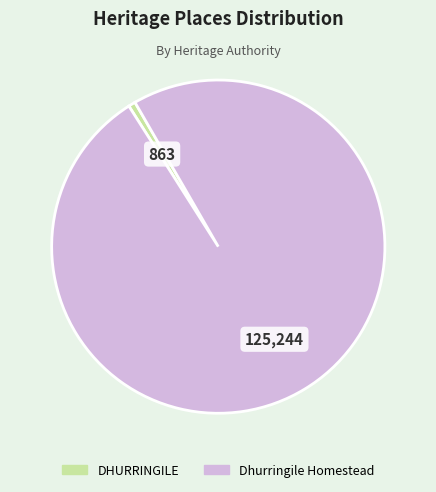

Is it true that DHURRINGILE is 1% of the pie?

True